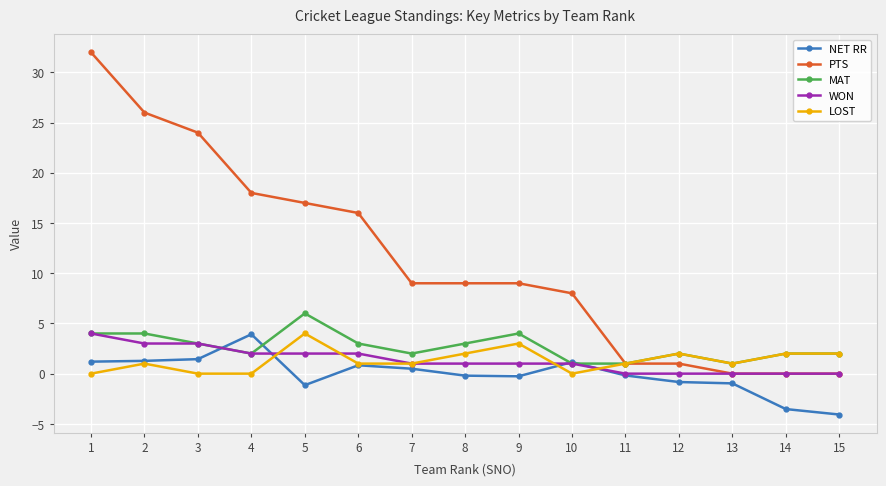

Is it true that PTS equals 18.0 at 4?

True